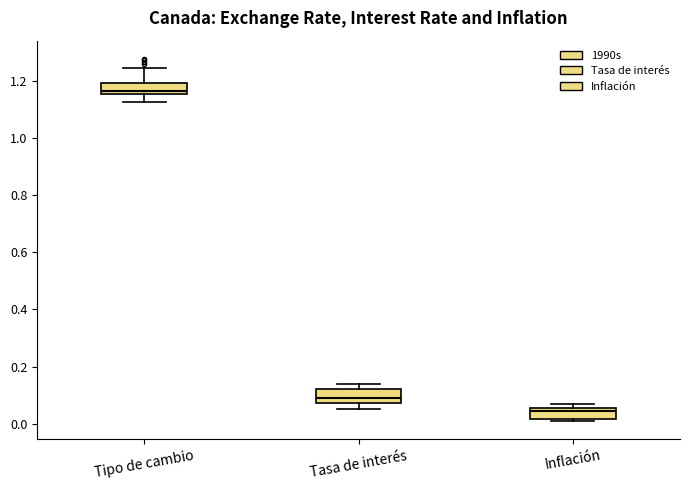

Which box's median line is the lowest?

Inflación